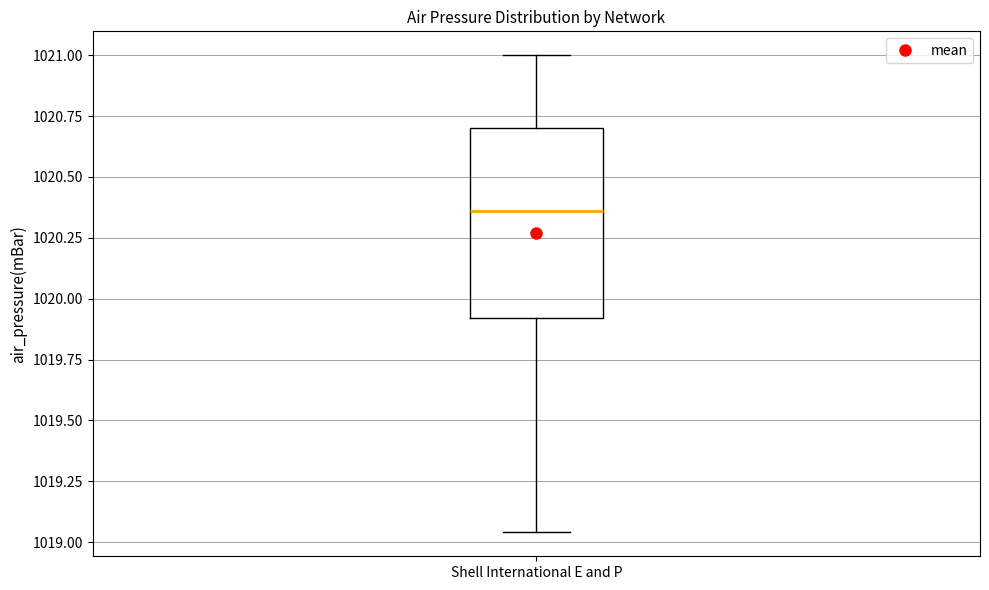

Read this box plot against the y-axis: the position of the median line, the range covered by the box, and the ends of both whiskers. The values are not printed on the chart, so give them approximately, as read against the axis.

median 1020.35, box 1019.90 to 1020.70, whiskers 1019.05 to 1021.00